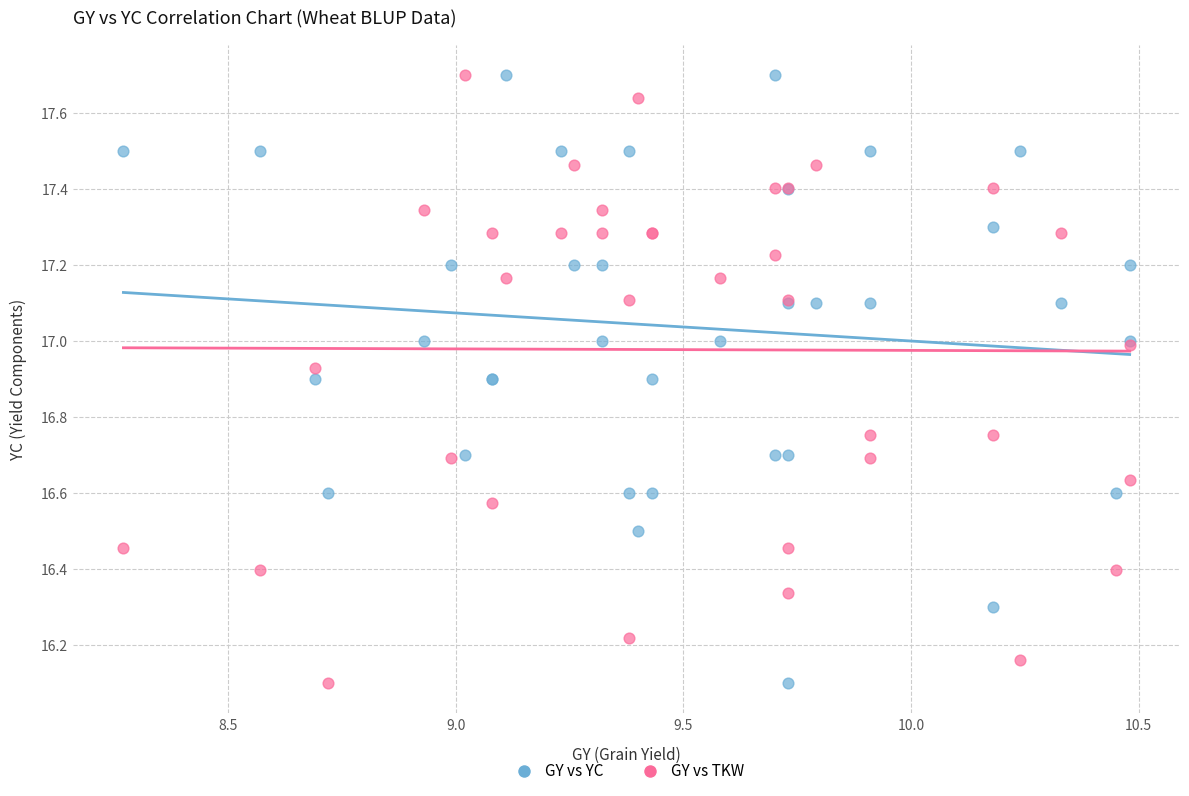

What is the X range (max minus min) for the scatter plot?

2.2